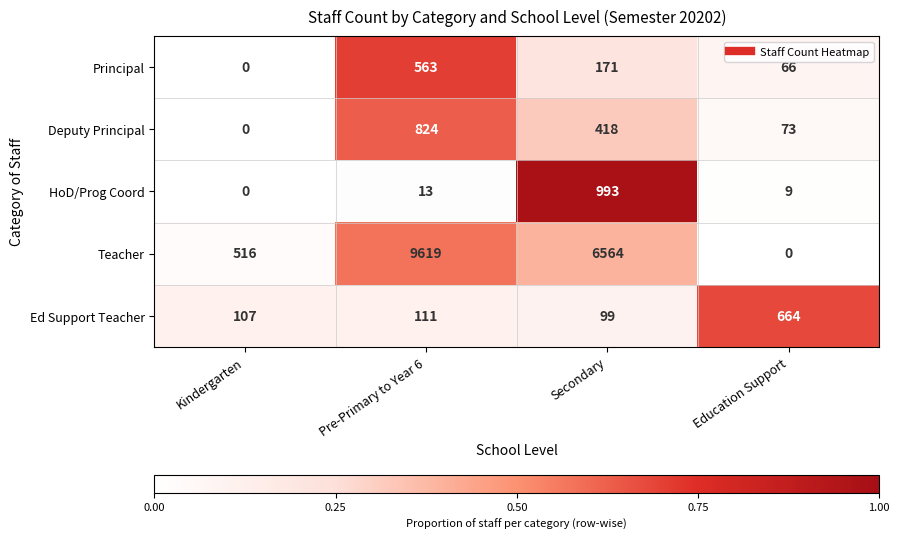

Is it true that Principal equals 171 at Secondary?

True